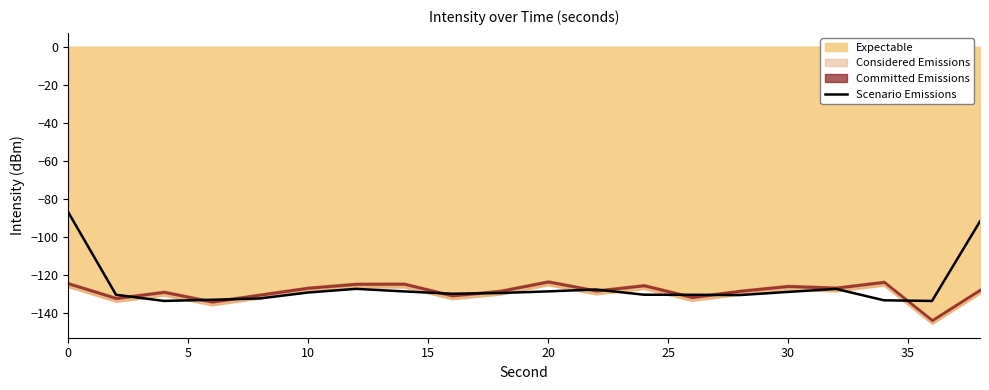

Count the number of categories in the chart.

20